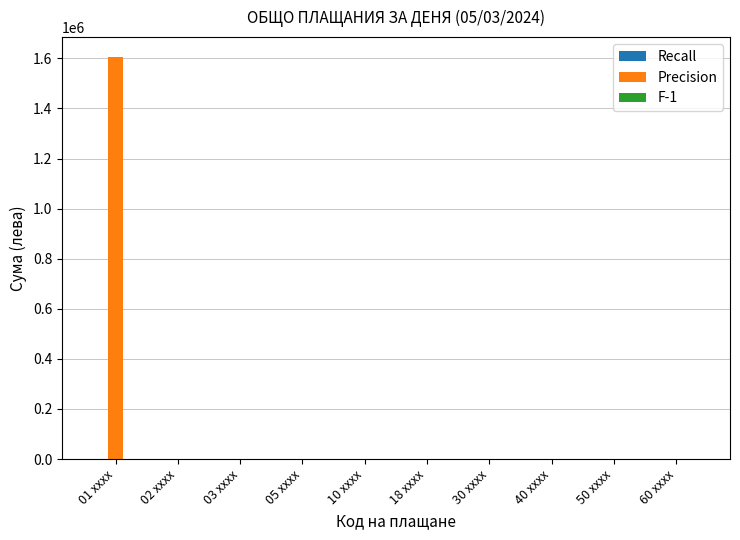

How many data points does each series have?

10